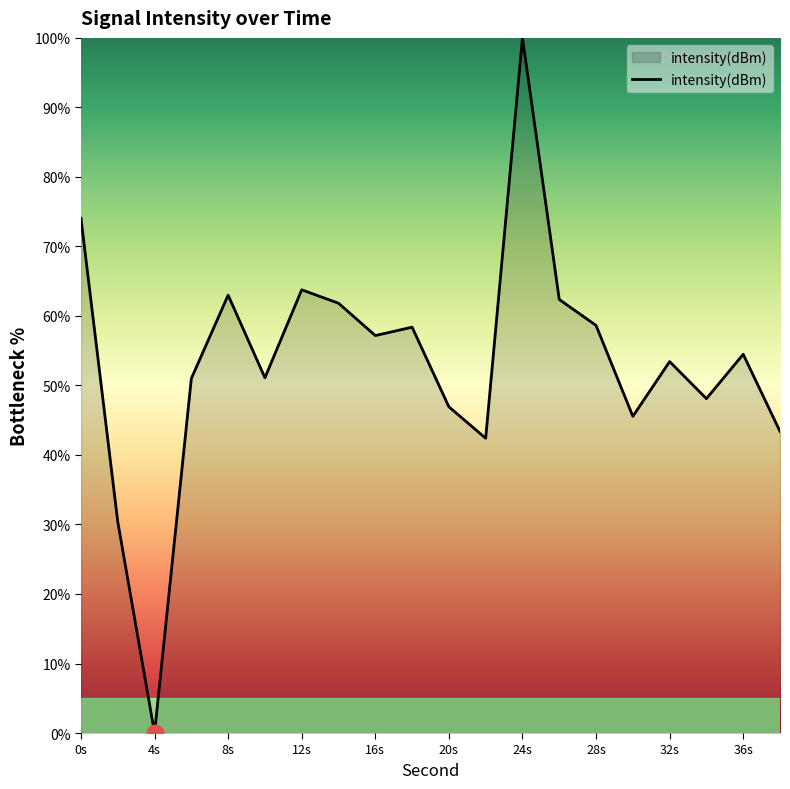

What is the maximum value shown in the chart?

100.0